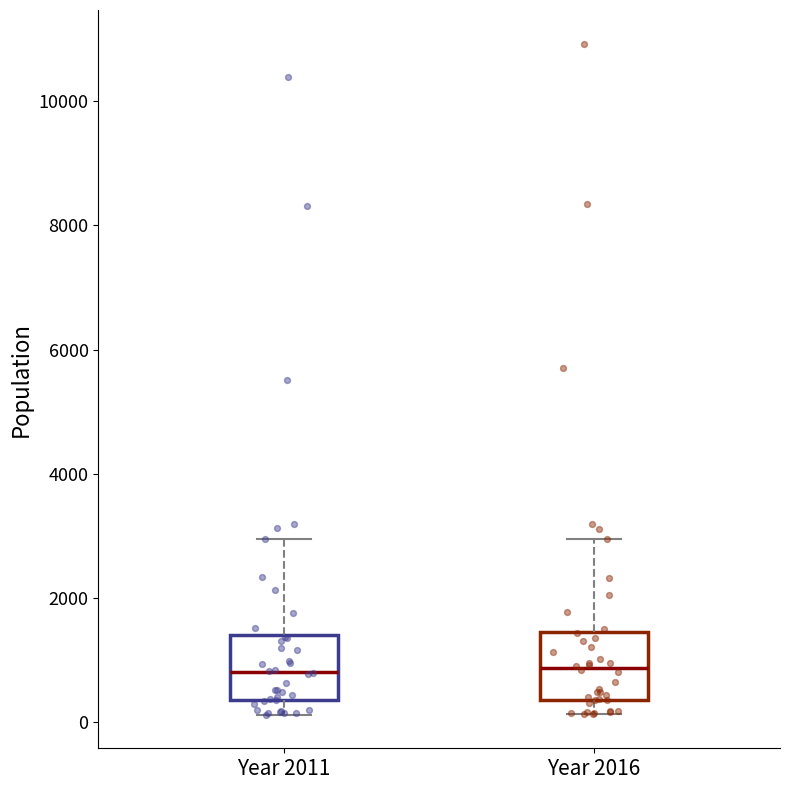

Reading left to right, transcribe this box plot: for each box, give where its median line is, the range the box spans, and where its two whiskers end, as read against the y-axis. The values are not printed on the chart, so give them approximately, as read against the axis.

Year 2011: median 800, box 400 to 1400, whiskers 200 to 3000
Year 2016: median 800, box 400 to 1400, whiskers 200 to 3000